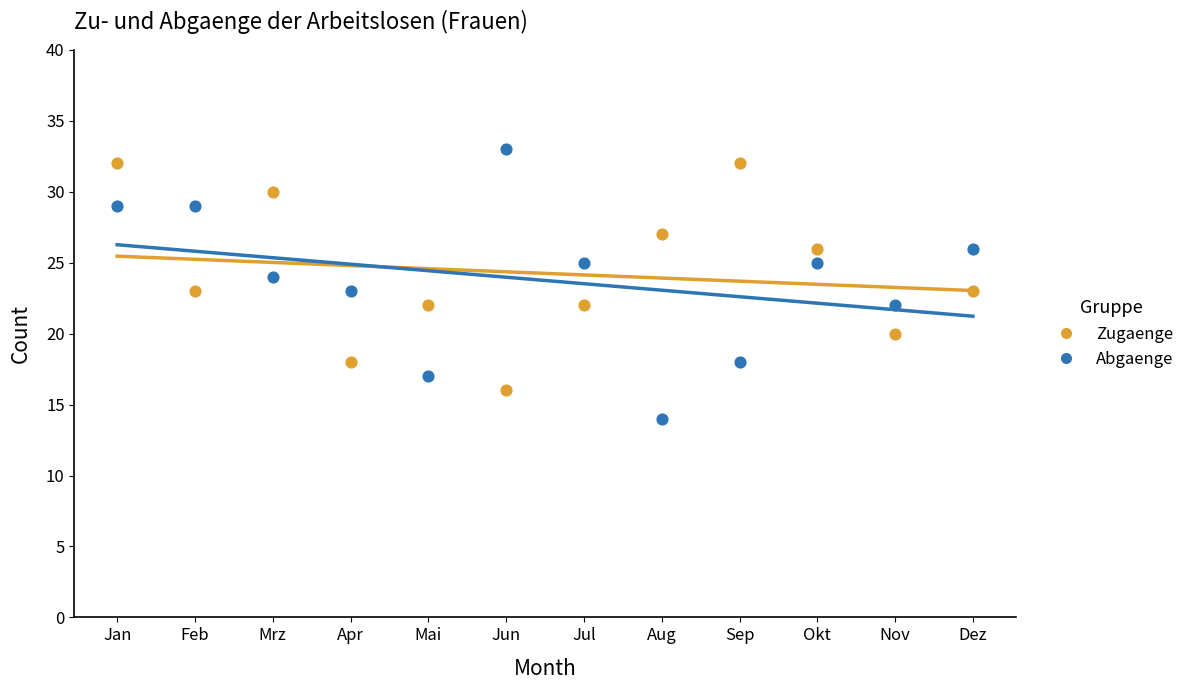

Which series has the largest Y range (max minus min)?

Abgaenge